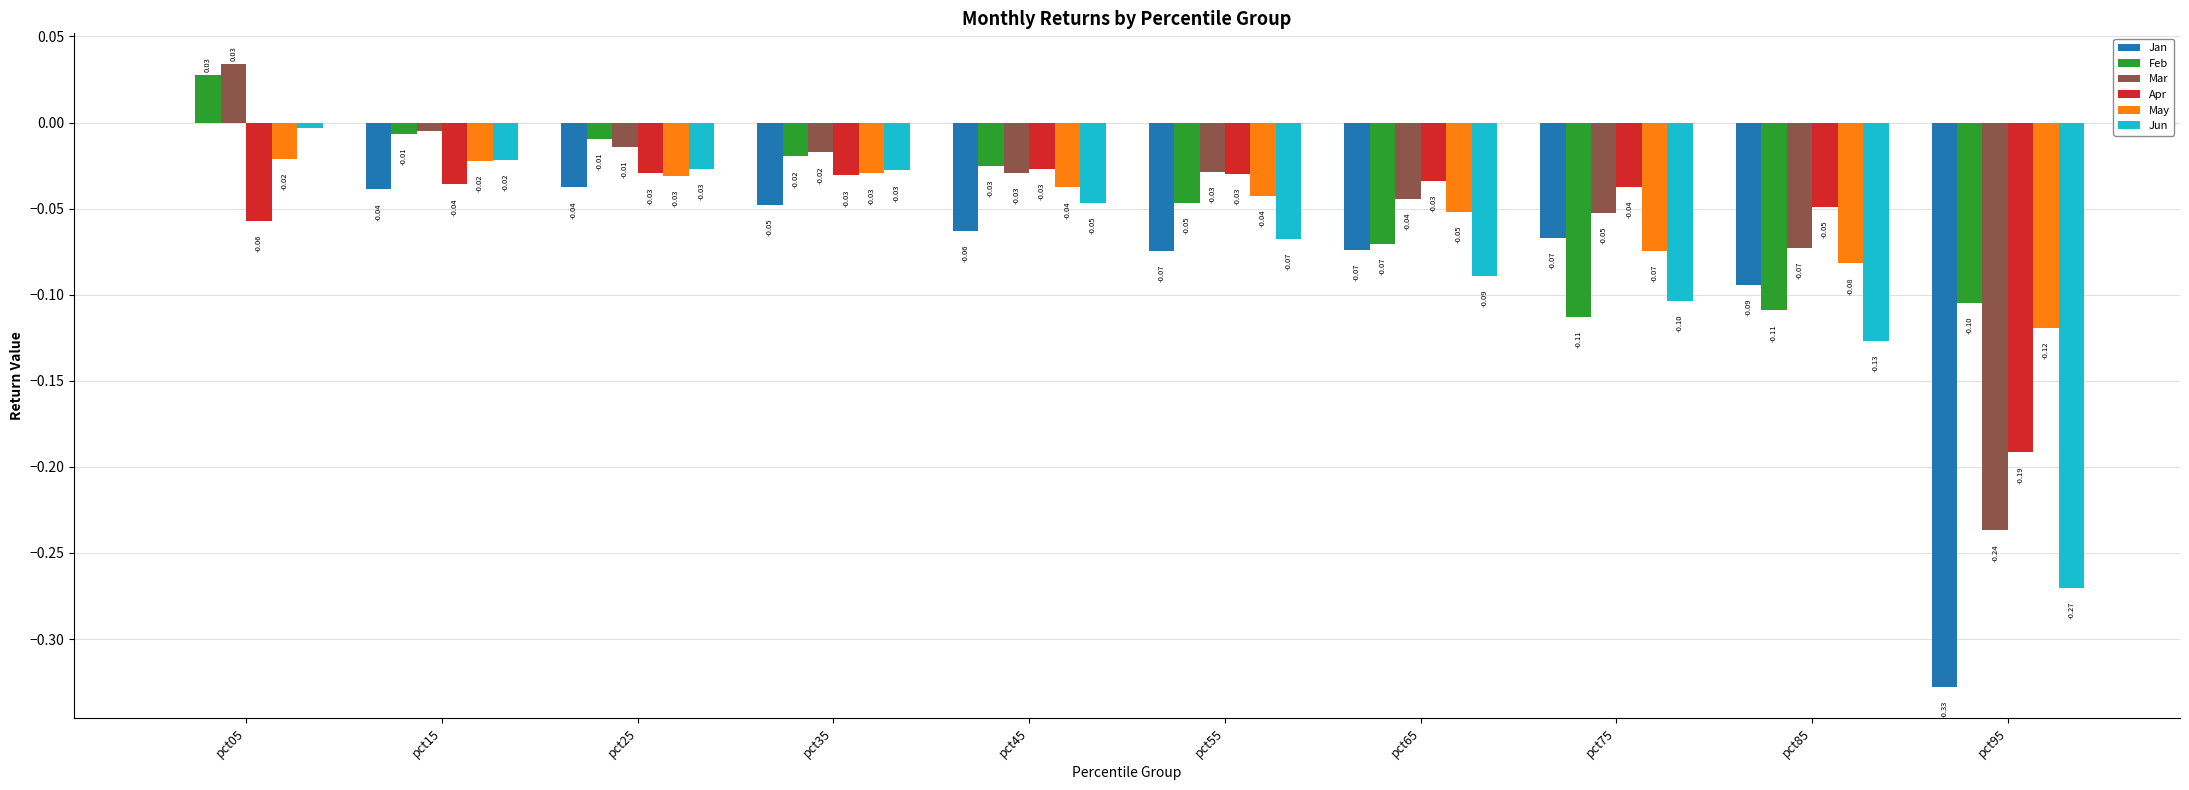

What is the sum of all Mar values?

-0.5